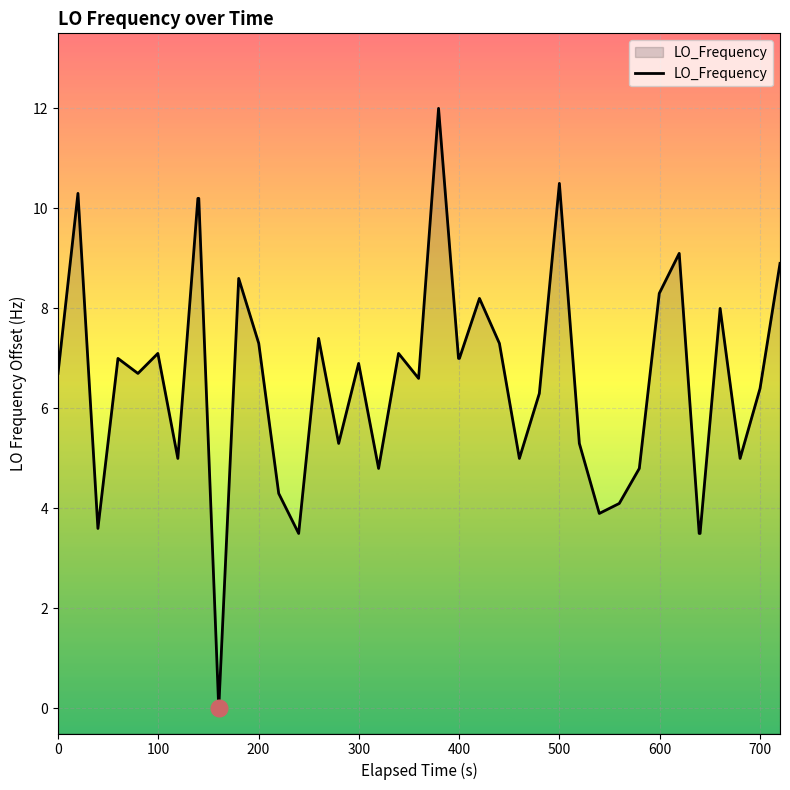

True or false: the data shows 15.8 at 500.

False